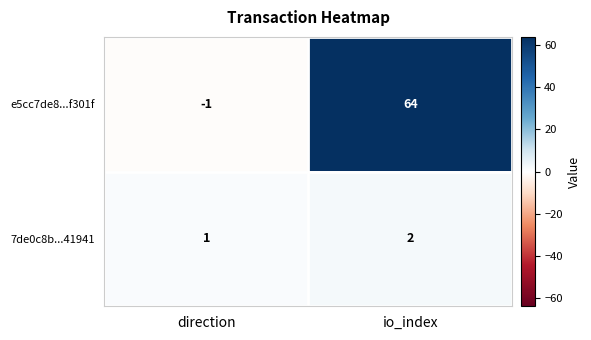

The e5cc7de8...f301f series shows -2 at direction. True or false?

False